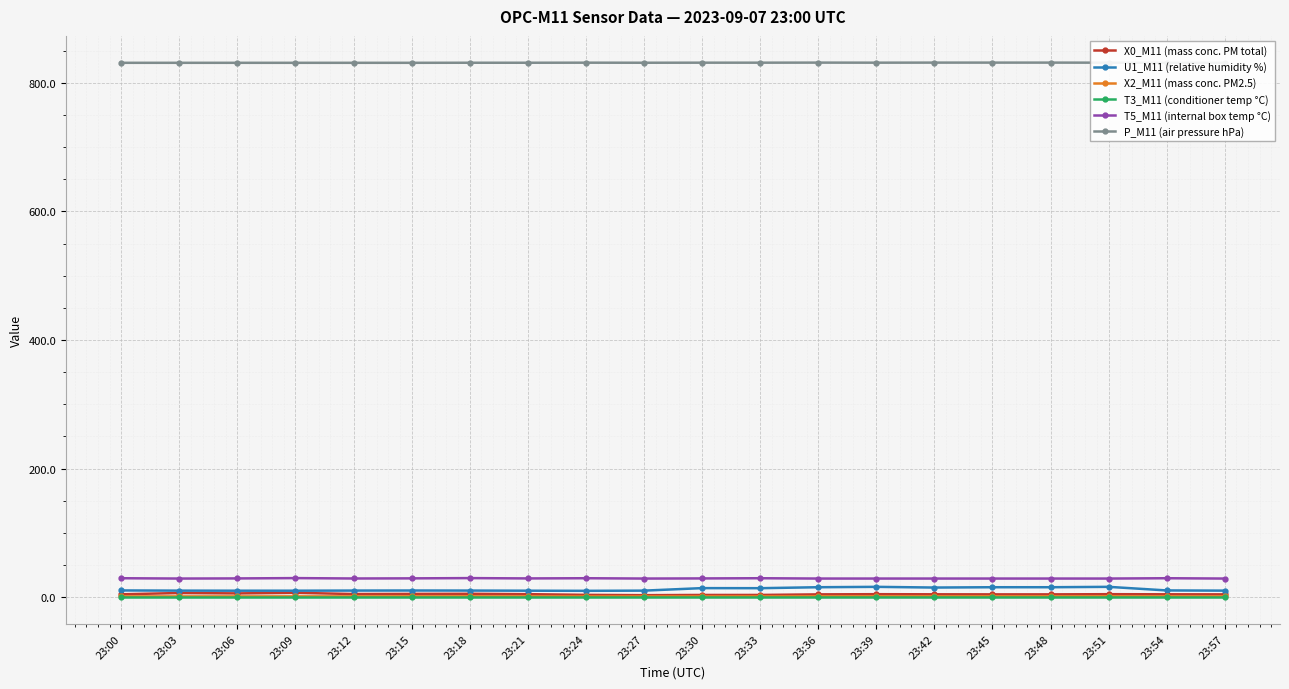

At which label does P_M11 (air pressure hPa) reach its minimum?

23:00